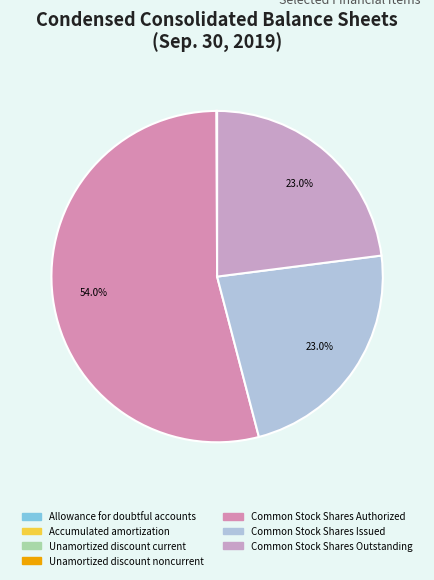

What is the smallest slice in the pie chart?

Unamortized discount
noncurrent